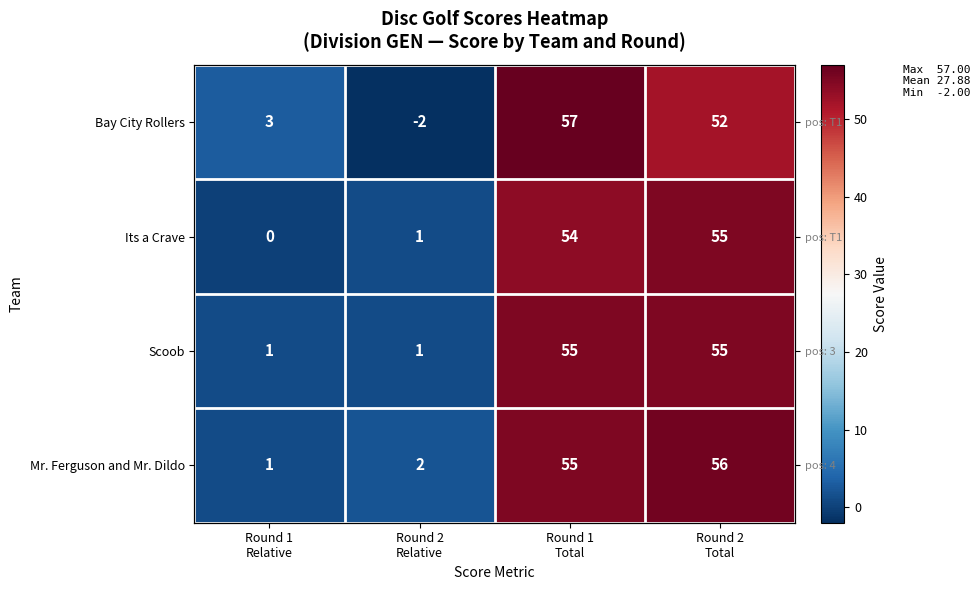

Which series has the largest range (max minus min)?

Bay City Rollers